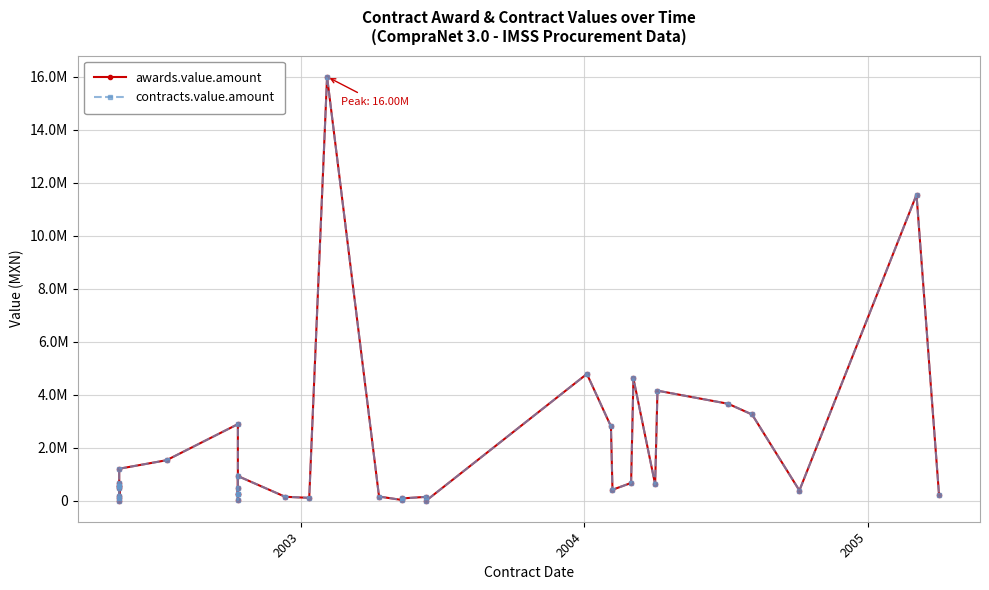

Is the value of contracts.value.amount at 25 greater than the value of awards.value.amount at 2004?

Yes